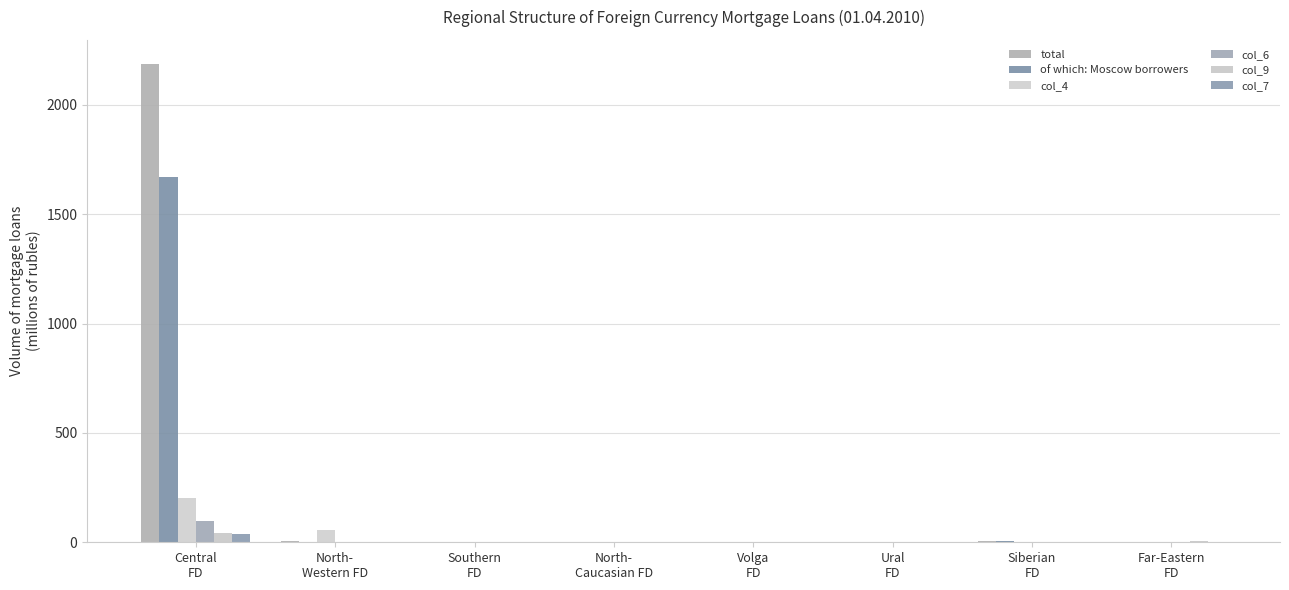

The value of of which: Moscow borrowers at Ural
FD is -887. True or false?

False